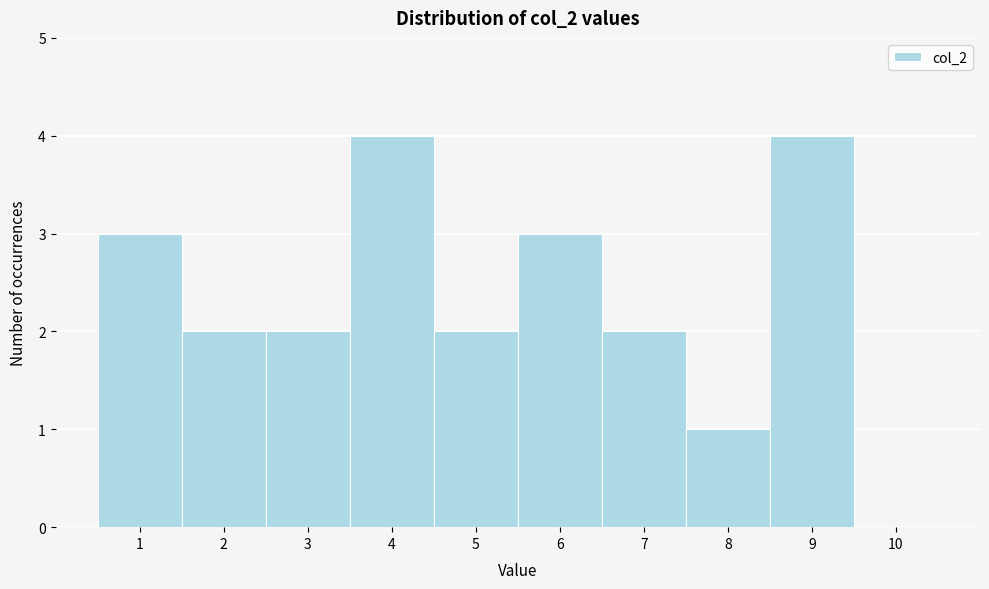

Reading left to right, transcribe this chart: for each bar, give the range it covers on the x-axis and its height. The values are not printed on the chart, so give them approximately, as read against the axis.

0.5 to 1.5: 3
1.5 to 2.5: 2
2.5 to 3.5: 2
3.5 to 4.5: 4
4.5 to 5.5: 2
5.5 to 6.5: 3
6.5 to 7.5: 2
7.5 to 8.5: 1
8.5 to 9.5: 4
9.5 to 10.5: 0